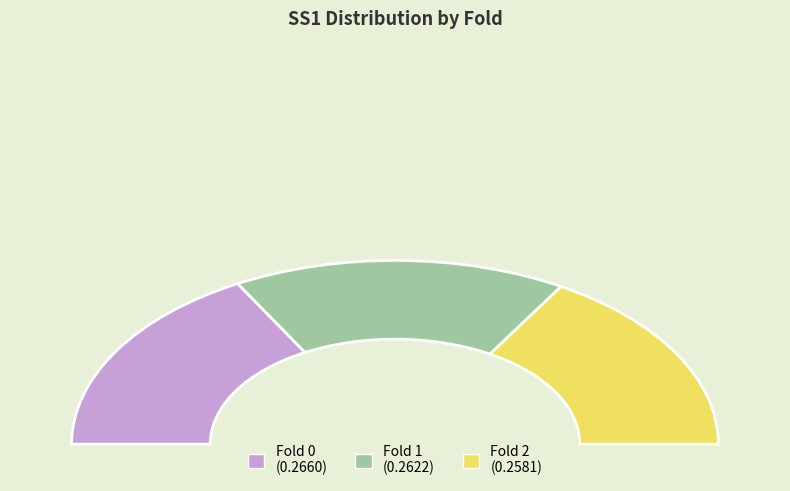

To the nearest percent, what is the difference between the largest and smallest slice percentages?

1%